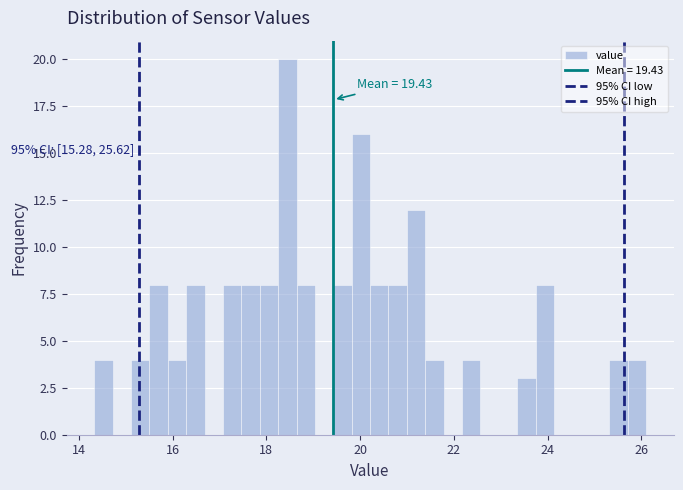

Around what value on the x-axis is the tallest bar? Give the approximate position of its centre, as read against the axis.

18.4